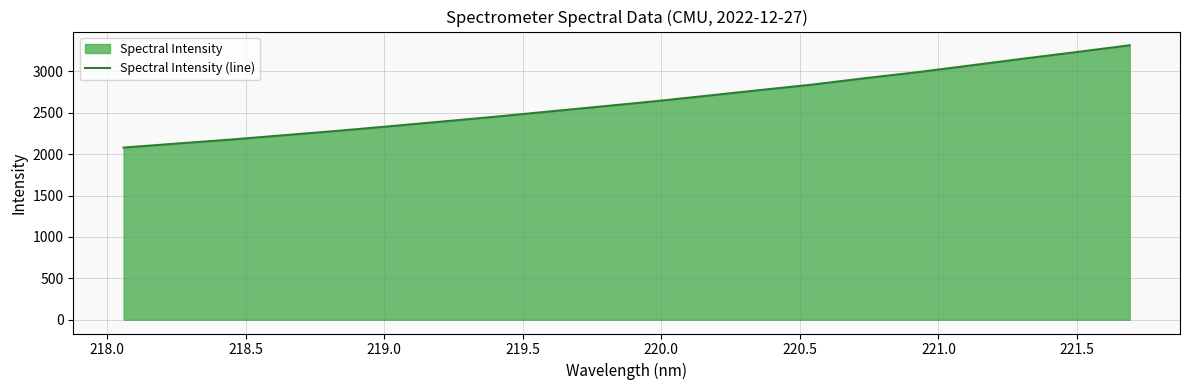

What is the difference between the maximum and minimum values?

1235.5